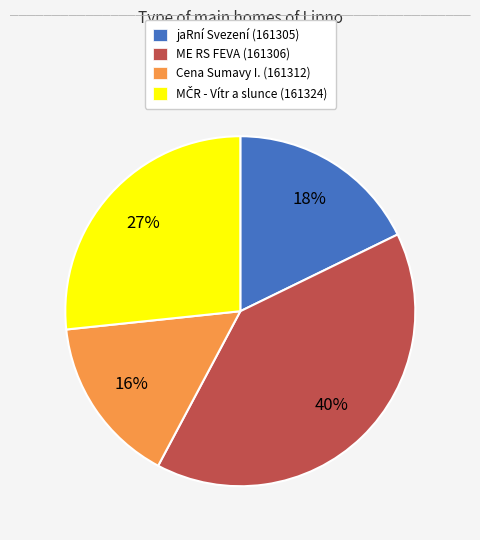

To the nearest percent, what is the difference between the largest and smallest slice percentages?

24%